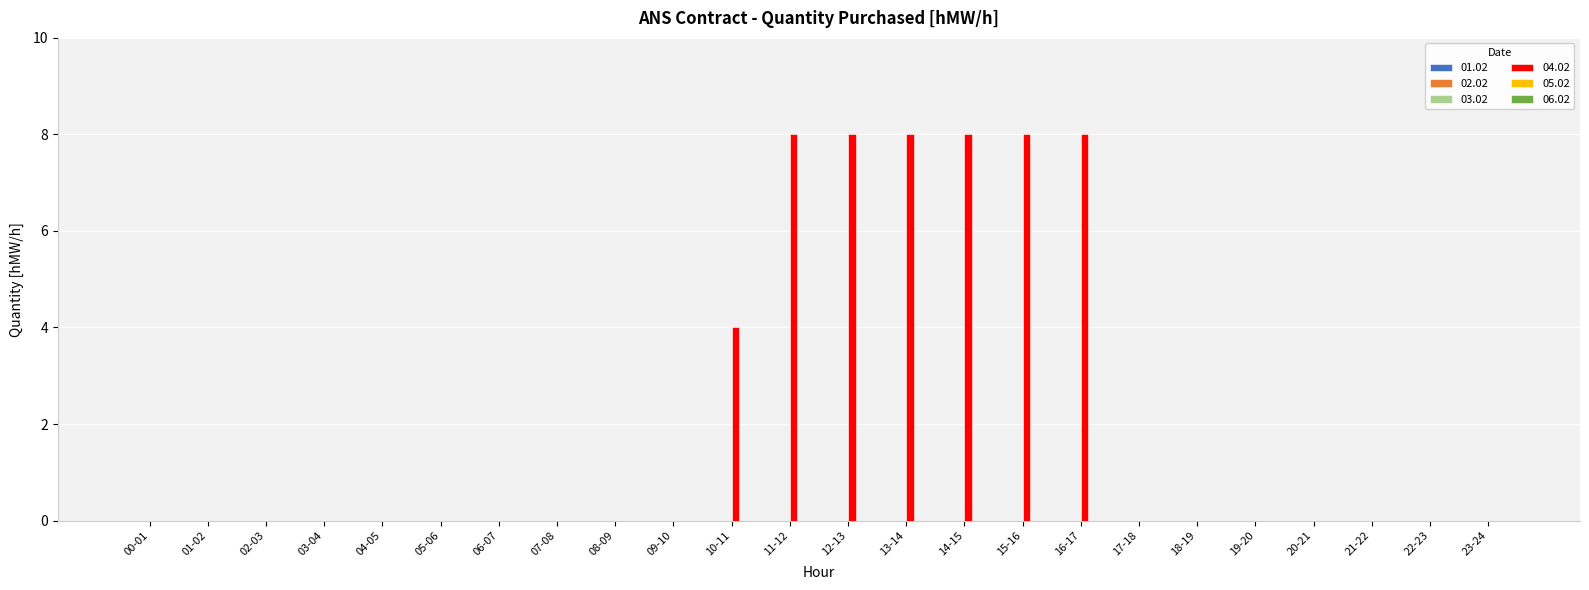

The chart shows a value of 4 at 21-22. True or false?

False